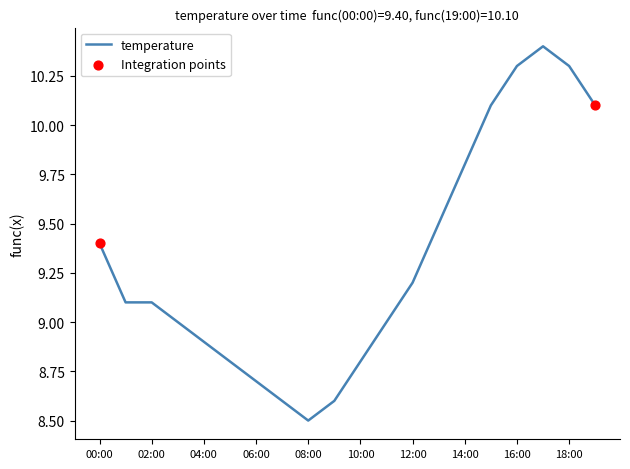

What is the smallest value displayed?

8.5